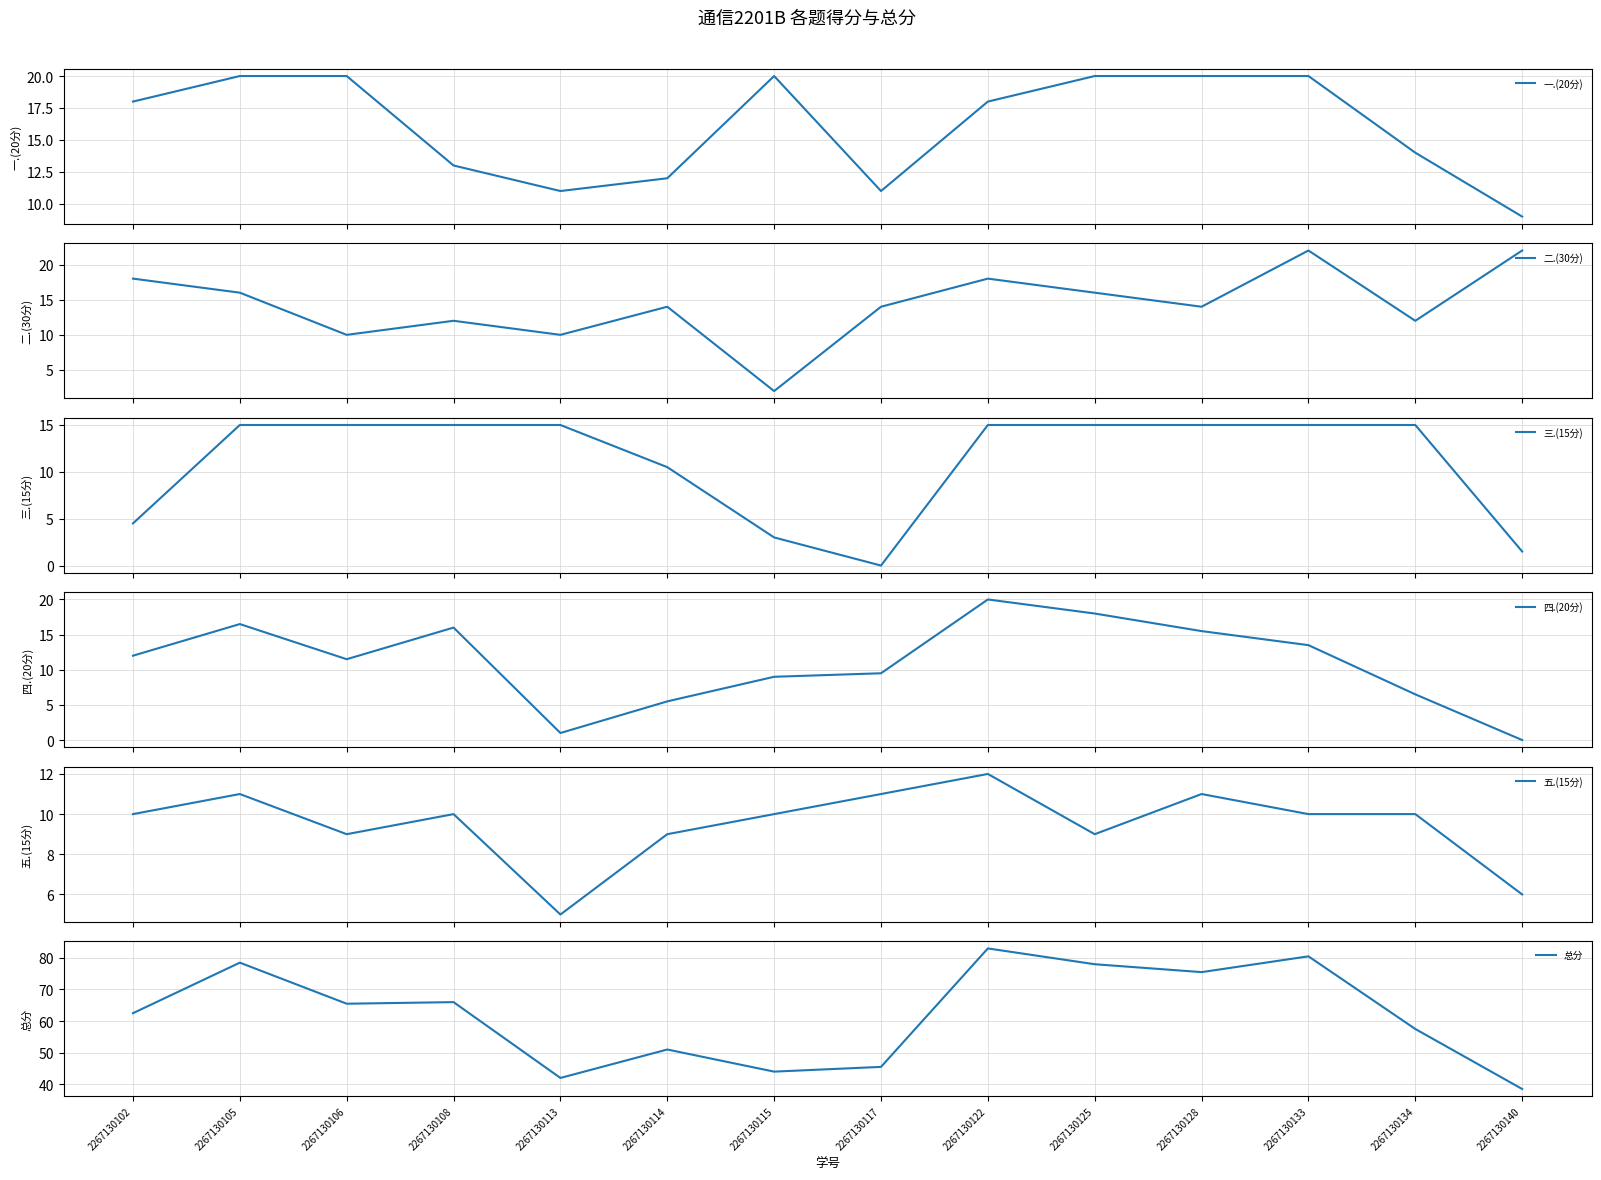

How many intersections are there between 二.(30分) and 三.(15分)?

8